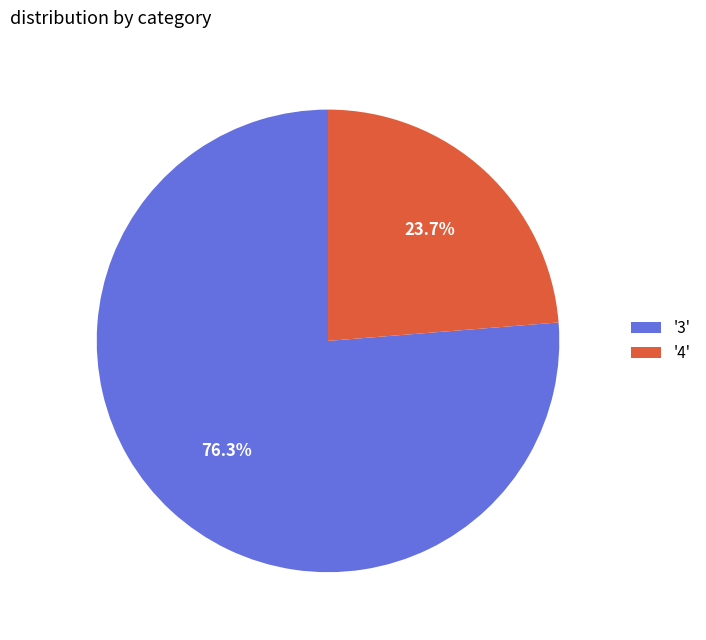

Between '4' and '3', which is larger?

'3'